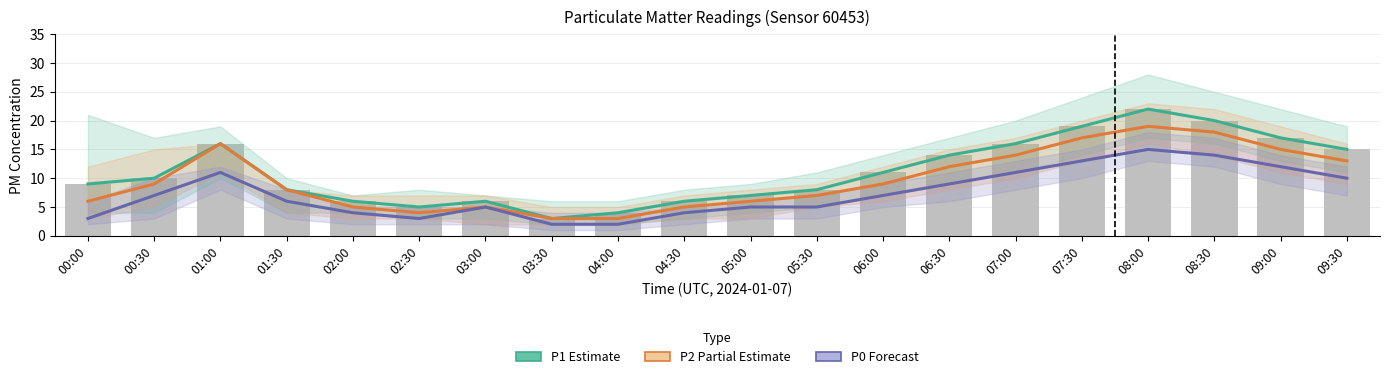

At which category is the sum across all series the highest?

08:00